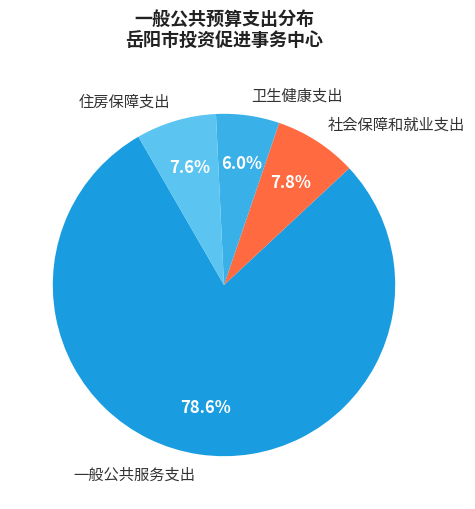

To the nearest percent, what is the difference between the largest and smallest slice percentages?

73%